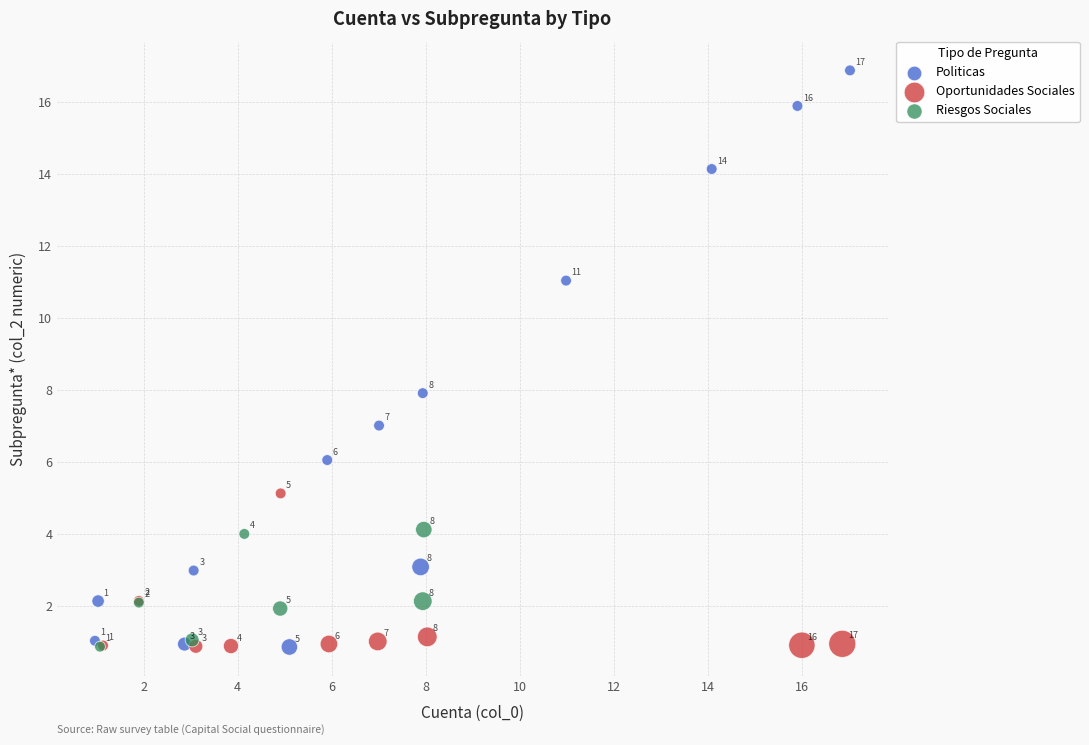

Which series contains the highest Y value?

Politicas